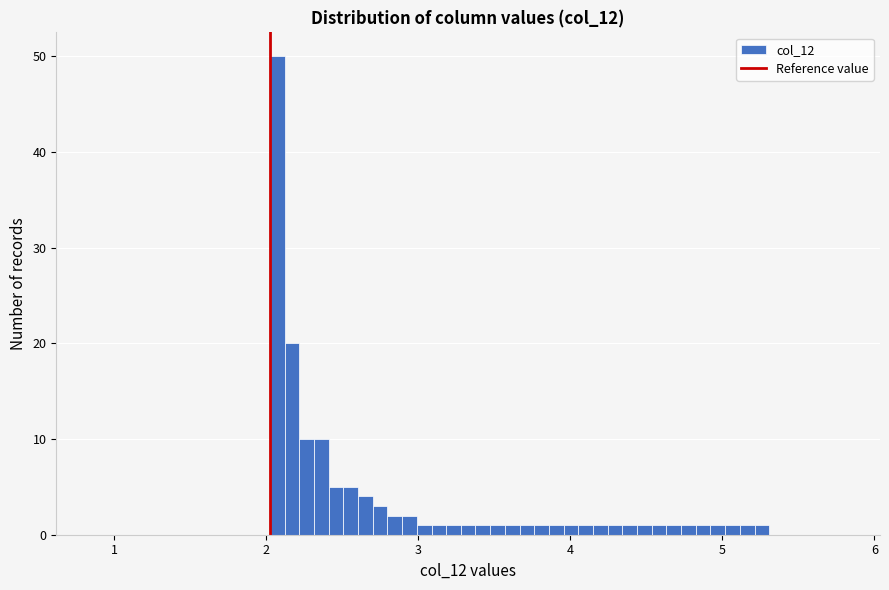

Read against the x-axis, roughly where is the centre of the tallest bar?

2.1